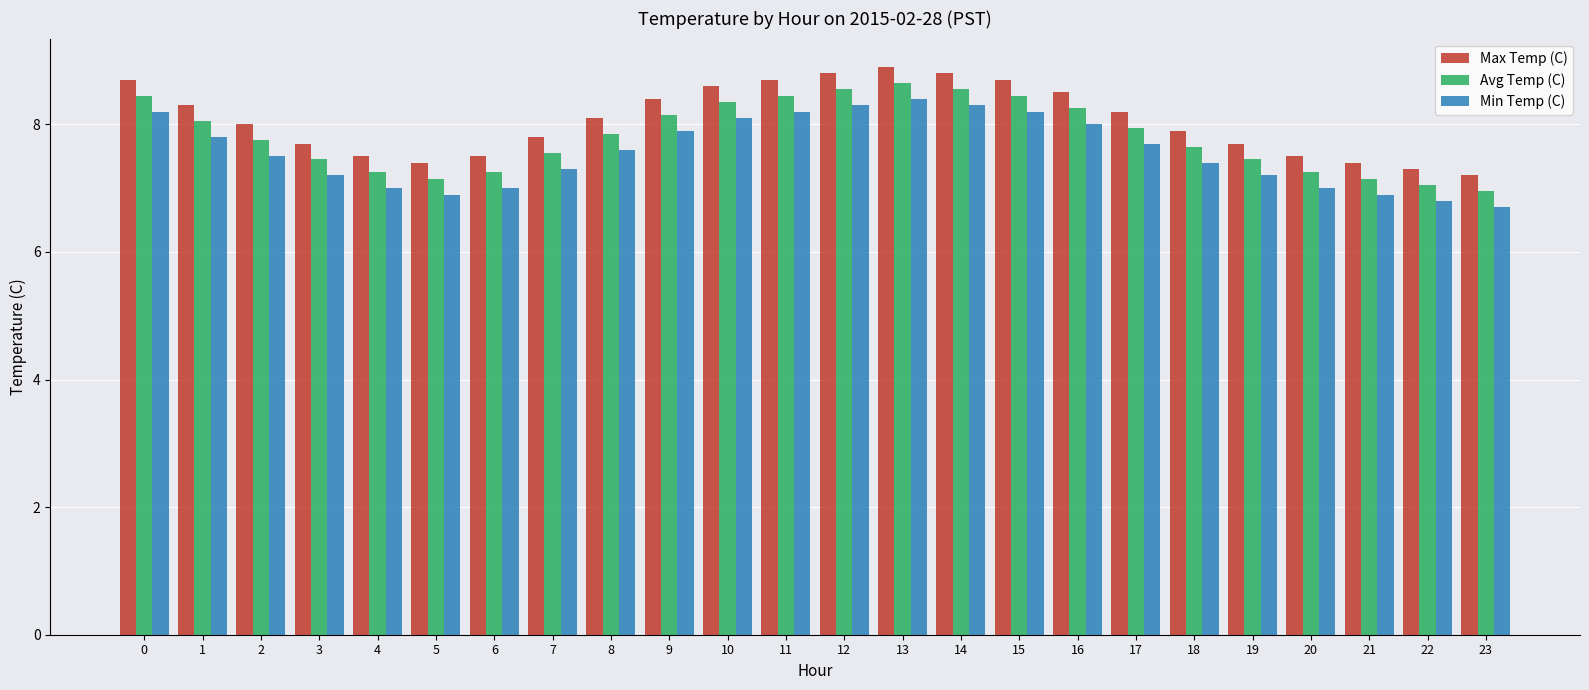

Which series has the largest total across all categories?

Max Temp (C)